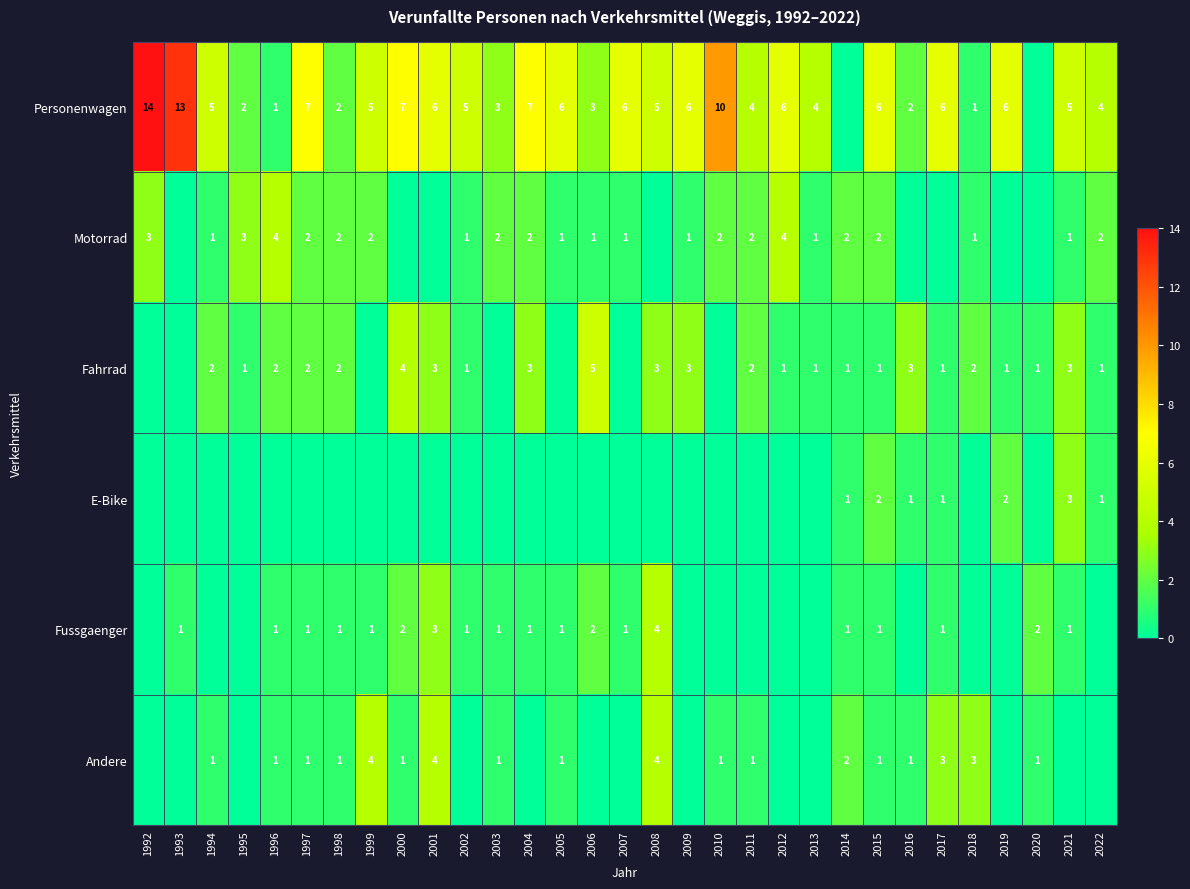

What is the sum of the Personenwagen values at 2002 and 1998?

7